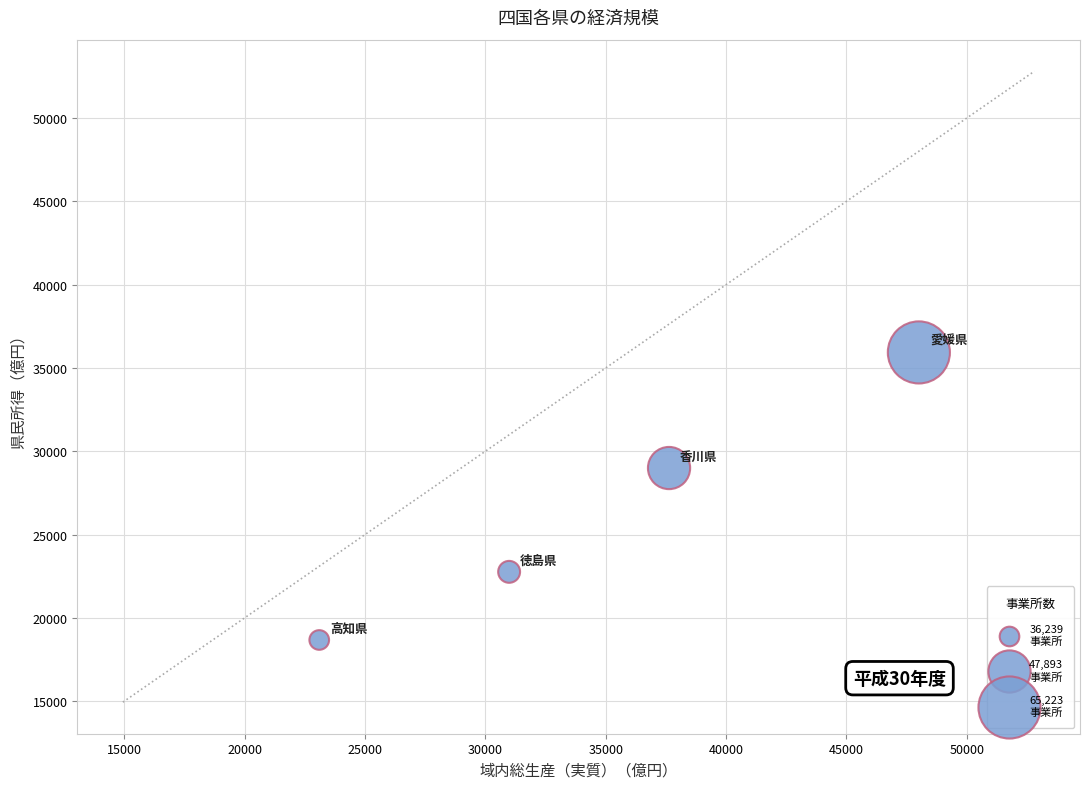

What is the average Y value?

26588